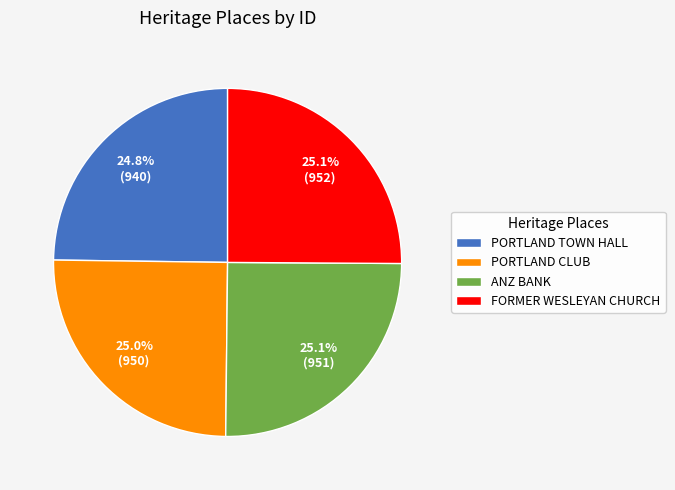

Does ANZ BANK represent more than half of the total?

No